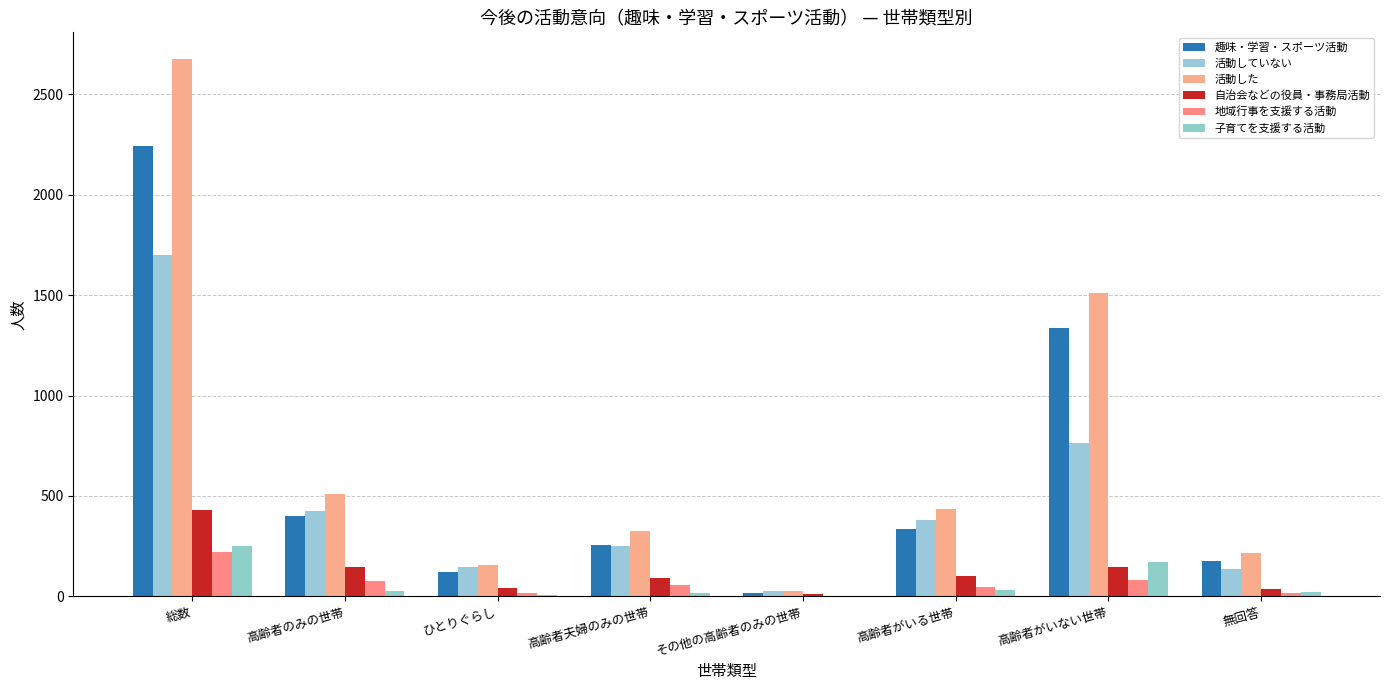

The 活動していない series shows 242 at 無回答. True or false?

False